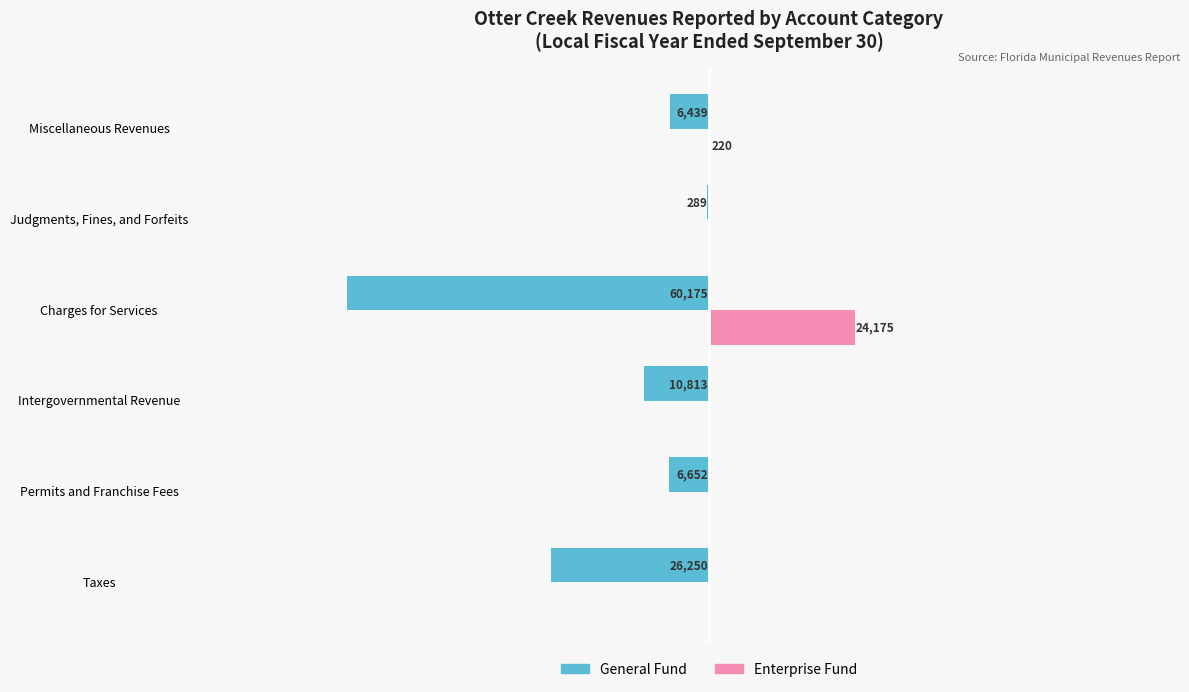

What are all the series names shown in the legend?

General Fund, Enterprise Fund